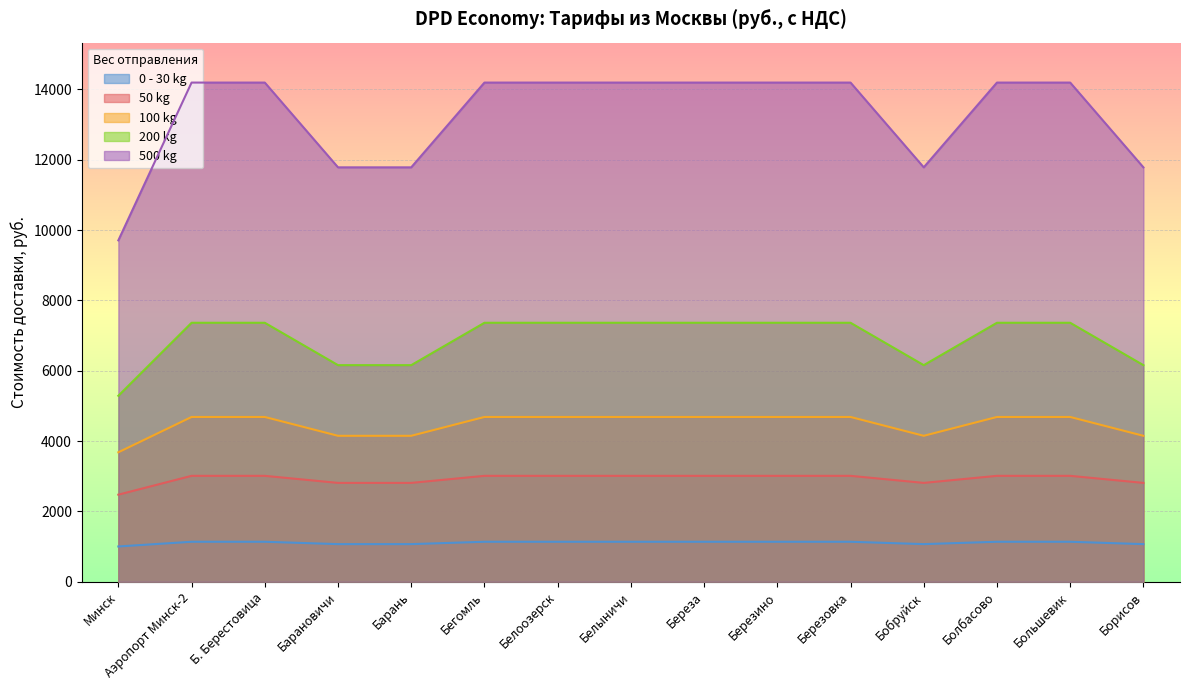

At Бегомль, list the series in order from smallest to largest.

0 - 30 kg, 50 kg, 100 kg, 200 kg, 500 kg